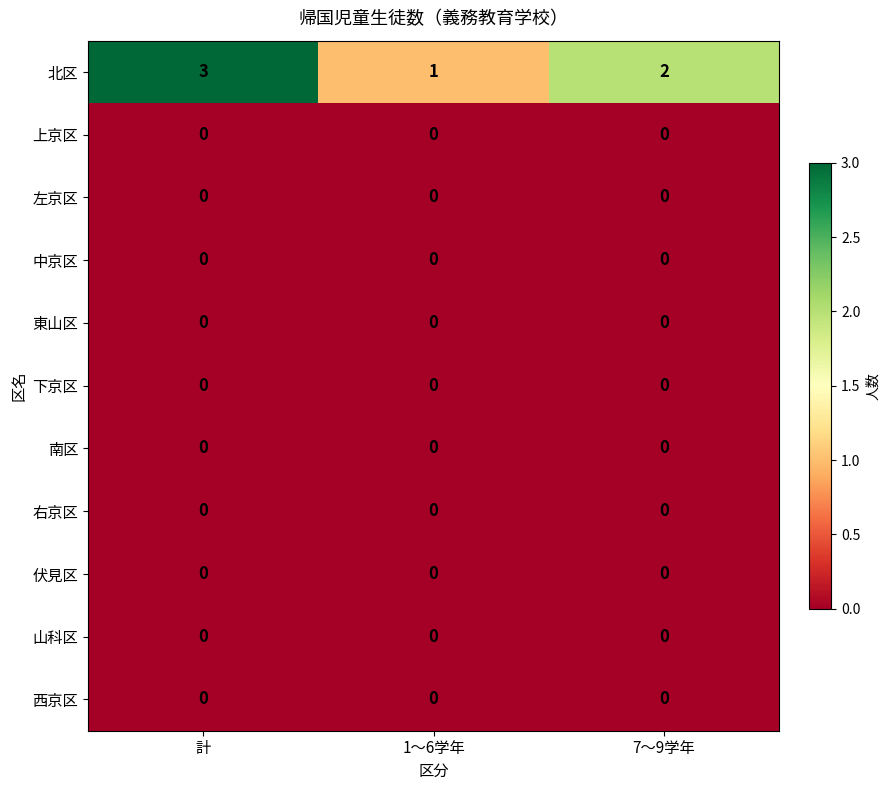

What is the maximum value shown in the chart?

3